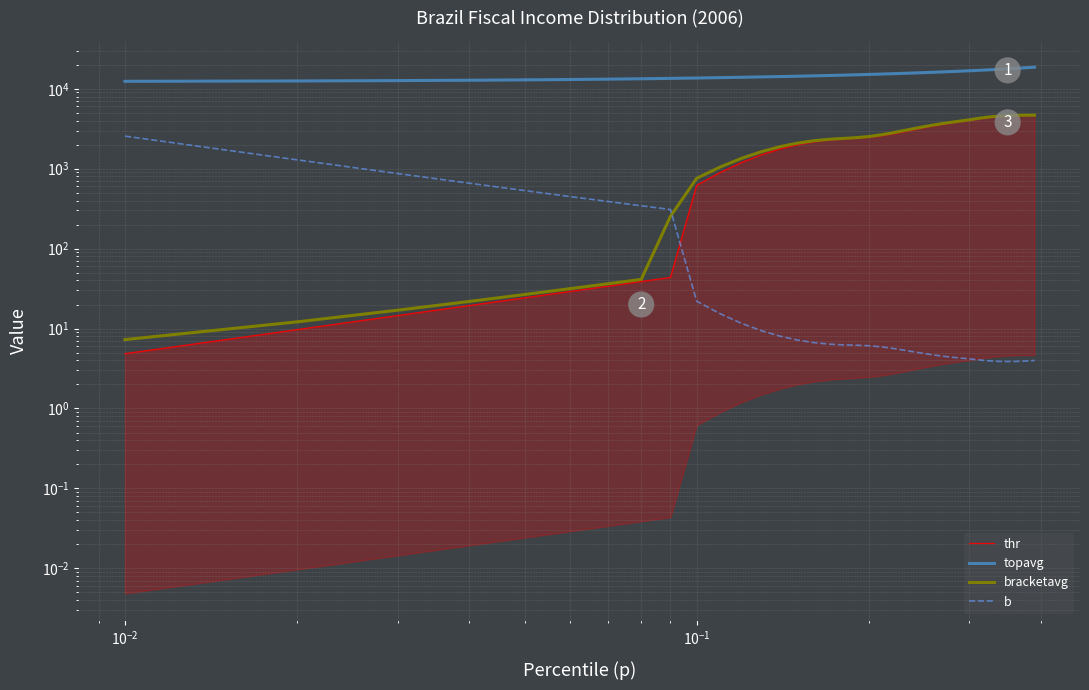

Does the chart display data point markers on the line(s)?

No